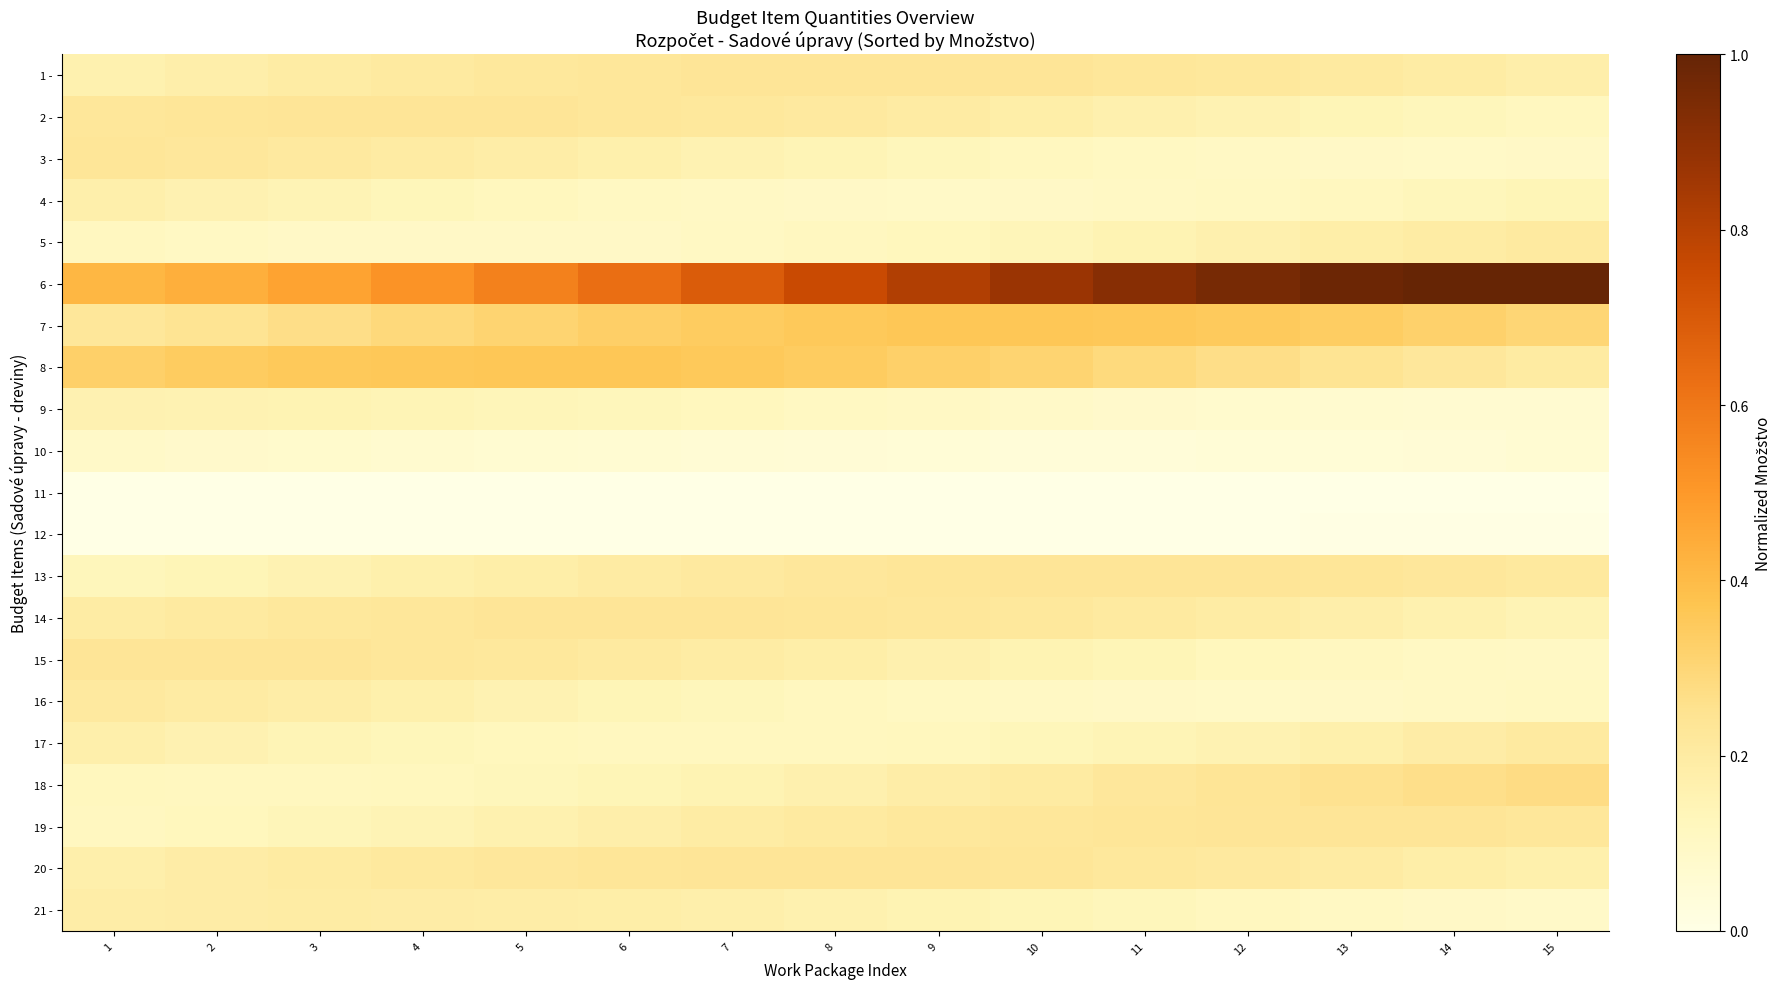

Reading right to left, transcribe all the data shown in this chart.

1 -: 15=0.2	14=0.2	13=0.2	12=0.2	11=0.2	10=0.2	9=0.2	8=0.2	7=0.2	6=0.2	5=0.2	4=0.2	3=0.2	2=0.2	1=0.2
2 -: 15=0.1	14=0.1	13=0.1	12=0.2	11=0.2	10=0.2	9=0.2	8=0.2	7=0.2	6=0.2	5=0.2	4=0.2	3=0.2	2=0.2	1=0.2
3 -: 15=0.1	14=0.1	13=0.1	12=0.1	11=0.1	10=0.1	9=0.1	8=0.1	7=0.2	6=0.2	5=0.2	4=0.2	3=0.2	2=0.2	1=0.2
4 -: 15=0.1	14=0.1	13=0.1	12=0.1	11=0.1	10=0.1	9=0.1	8=0.1	7=0.1	6=0.1	5=0.1	4=0.1	3=0.1	2=0.2	1=0.2
5 -: 15=0.2	14=0.2	13=0.2	12=0.2	11=0.2	10=0.1	9=0.1	8=0.1	7=0.1	6=0.1	5=0.1	4=0.1	3=0.1	2=0.1	1=0.1
6 -: 15=1.0	14=1.0	13=1.0	12=1.0	11=0.9	10=0.9	9=0.8	8=0.8	7=0.7	6=0.6	5=0.6	4=0.5	3=0.5	2=0.4	1=0.4
7 -: 15=0.3	14=0.3	13=0.3	12=0.4	11=0.4	10=0.4	9=0.4	8=0.4	7=0.3	6=0.3	5=0.3	4=0.3	3=0.3	2=0.2	1=0.2
8 -: 15=0.2	14=0.2	13=0.2	12=0.3	11=0.3	10=0.3	9=0.3	8=0.3	7=0.4	6=0.4	5=0.4	4=0.4	3=0.4	2=0.3	1=0.3
9 -: 15=0.1	14=0.1	13=0.1	12=0.1	11=0.1	10=0.1	9=0.1	8=0.1	7=0.1	6=0.1	5=0.1	4=0.1	3=0.2	2=0.2	1=0.2
10 -: 15=0.1	14=0.1	13=0.0	12=0.0	11=0.0	10=0.0	9=0.0	8=0.0	7=0.1	6=0.1	5=0.1	4=0.1	3=0.1	2=0.1	1=0.1
11 -: 15=0.0	14=0.0	13=0.0	12=0.0	11=0.0	10=0.0	9=0.0	8=0.0	7=0.0	6=0.0	5=0.0	4=0.0	3=0.0	2=0.0	1=0.0
12 -: 15=0.0	14=0.0	13=0.0	12=0.0	11=0.0	10=0.0	9=0.0	8=0.0	7=0.0	6=0.0	5=0.0	4=0.0	3=0.0	2=0.0	1=0.0
13 -: 15=0.2	14=0.2	13=0.2	12=0.2	11=0.2	10=0.2	9=0.2	8=0.2	7=0.2	6=0.2	5=0.2	4=0.2	3=0.2	2=0.1	1=0.1
14 -: 15=0.1	14=0.2	13=0.2	12=0.2	11=0.2	10=0.2	9=0.2	8=0.2	7=0.2	6=0.2	5=0.2	4=0.2	3=0.2	2=0.2	1=0.2
15 -: 15=0.1	14=0.1	13=0.1	12=0.1	11=0.1	10=0.2	9=0.2	8=0.2	7=0.2	6=0.2	5=0.2	4=0.2	3=0.2	2=0.2	1=0.2
16 -: 15=0.1	14=0.1	13=0.1	12=0.1	11=0.1	10=0.1	9=0.1	8=0.1	7=0.1	6=0.1	5=0.2	4=0.2	3=0.2	2=0.2	1=0.2
17 -: 15=0.2	14=0.2	13=0.2	12=0.2	11=0.1	10=0.1	9=0.1	8=0.1	7=0.1	6=0.1	5=0.1	4=0.1	3=0.1	2=0.2	1=0.2
18 -: 15=0.3	14=0.3	13=0.3	12=0.2	11=0.2	10=0.2	9=0.2	8=0.2	7=0.2	6=0.1	5=0.1	4=0.1	3=0.1	2=0.1	1=0.1
19 -: 15=0.2	14=0.2	13=0.2	12=0.2	11=0.2	10=0.2	9=0.2	8=0.2	7=0.2	6=0.2	5=0.2	4=0.1	3=0.1	2=0.1	1=0.1
20 -: 15=0.2	14=0.2	13=0.2	12=0.2	11=0.2	10=0.2	9=0.2	8=0.2	7=0.2	6=0.2	5=0.2	4=0.2	3=0.2	2=0.2	1=0.2
21 -: 15=0.1	14=0.1	13=0.1	12=0.1	11=0.1	10=0.1	9=0.2	8=0.2	7=0.2	6=0.2	5=0.2	4=0.2	3=0.2	2=0.2	1=0.2